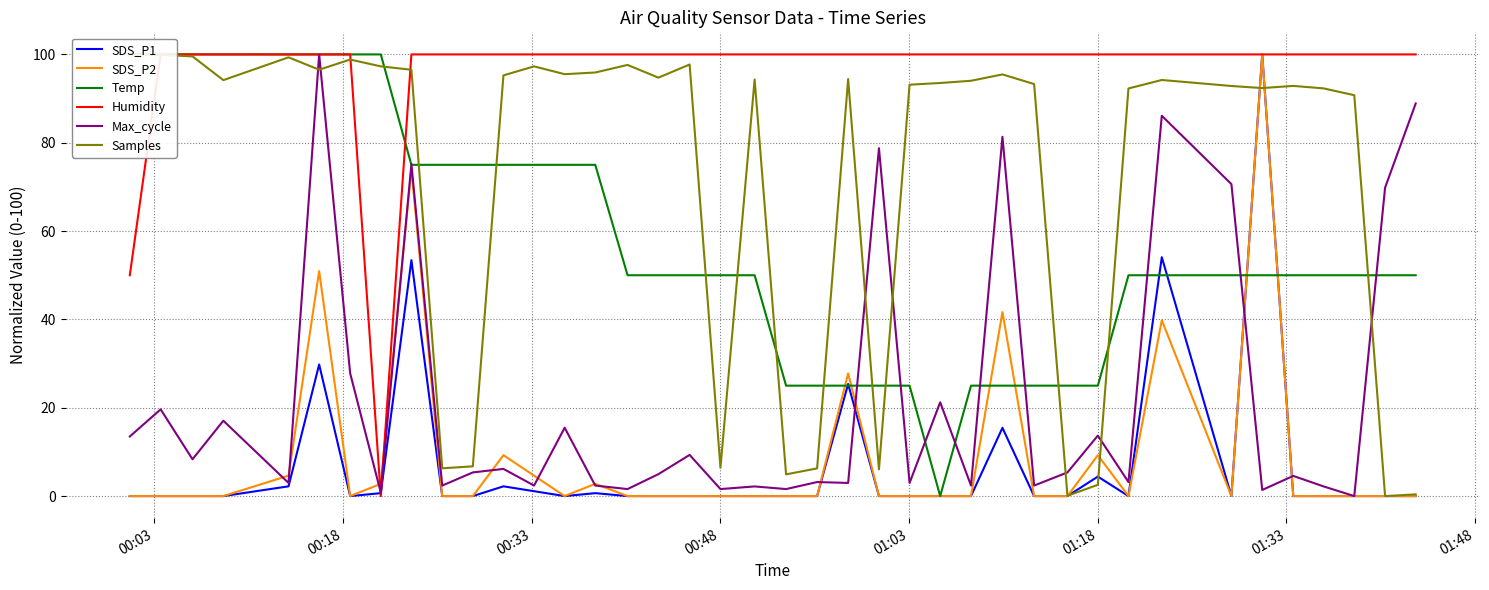

True or false: Temp has a value of 22.9 at 00:33.

False